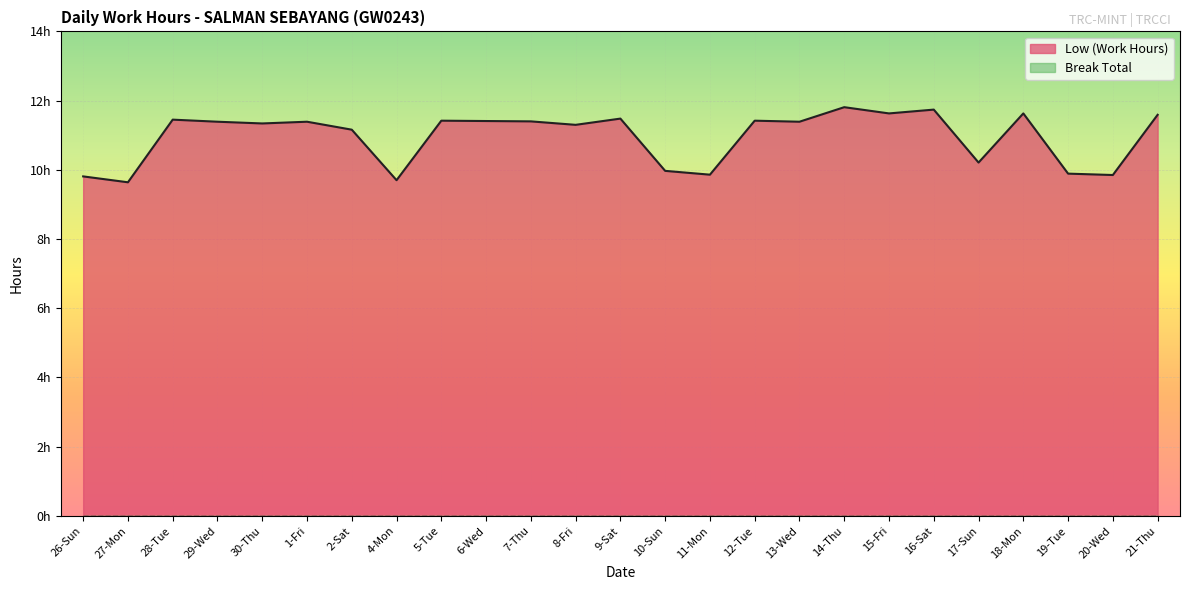

How many lines are shown in the chart?

1